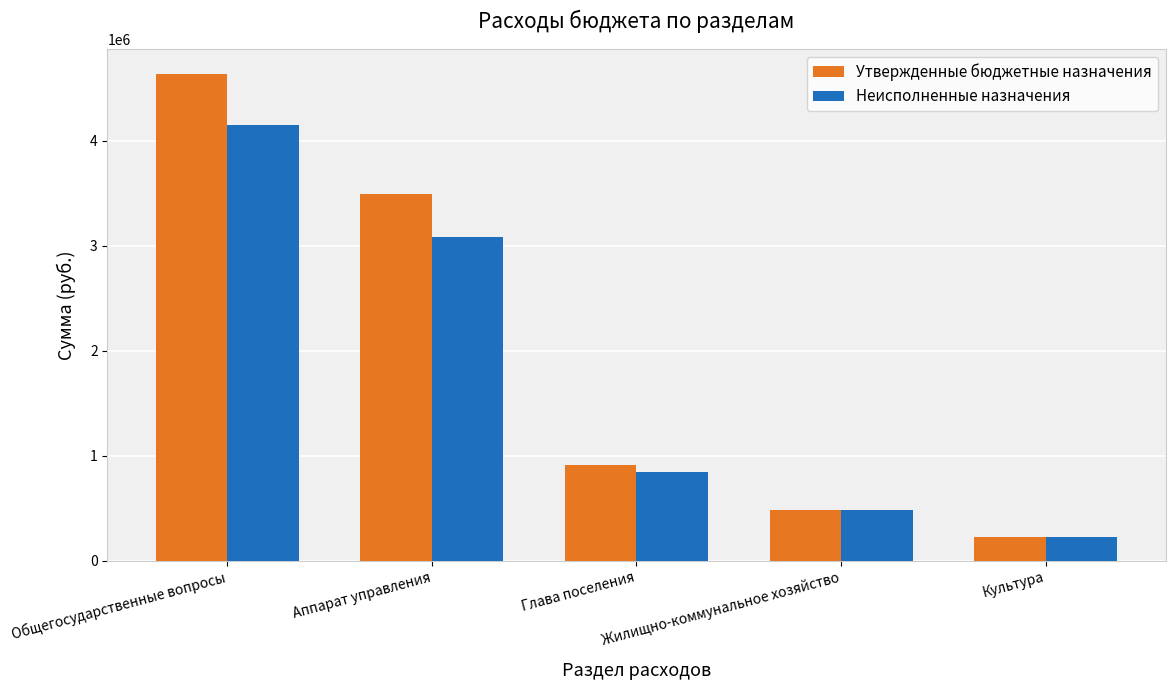

What is the approximate value of Утвержденные бюджетные назначения at Глава поселения?

914500.0